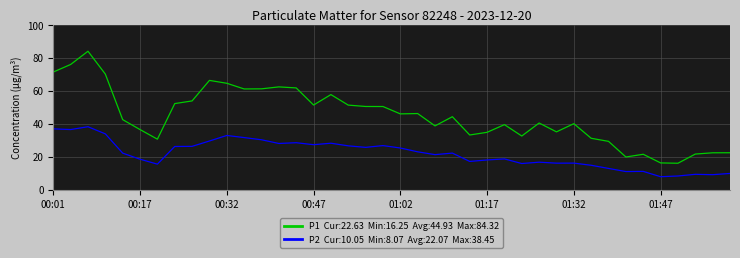

What is the maximum value shown in the chart?

84.3